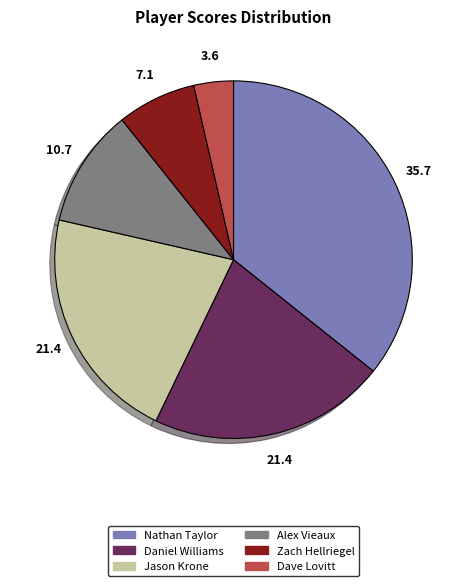

Approximately how many times larger is the value at Jason Krone compared to Dave Lovitt?

6.0